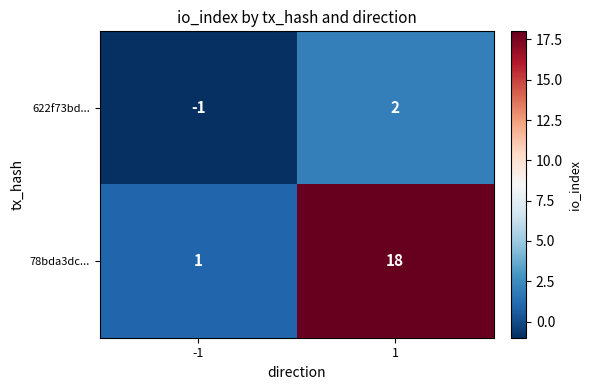

What is the greatest value displayed?

18